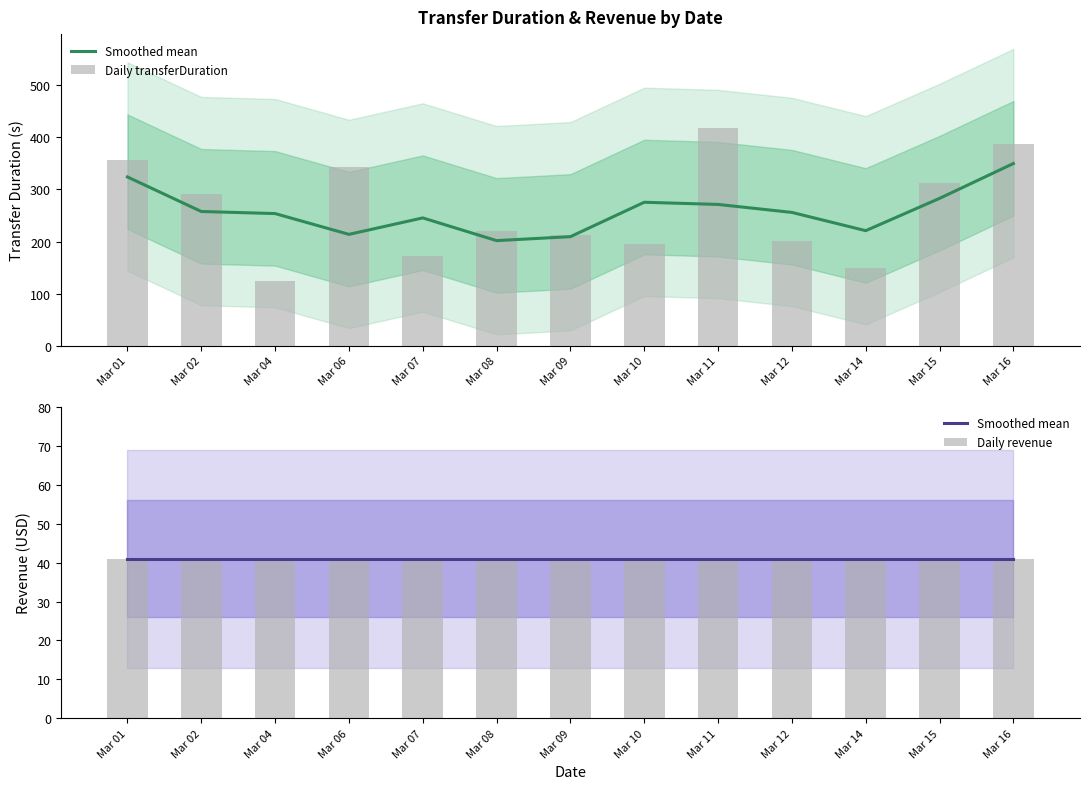

The value of Smoothed mean at Mar 09 is 8.9. True or false?

False